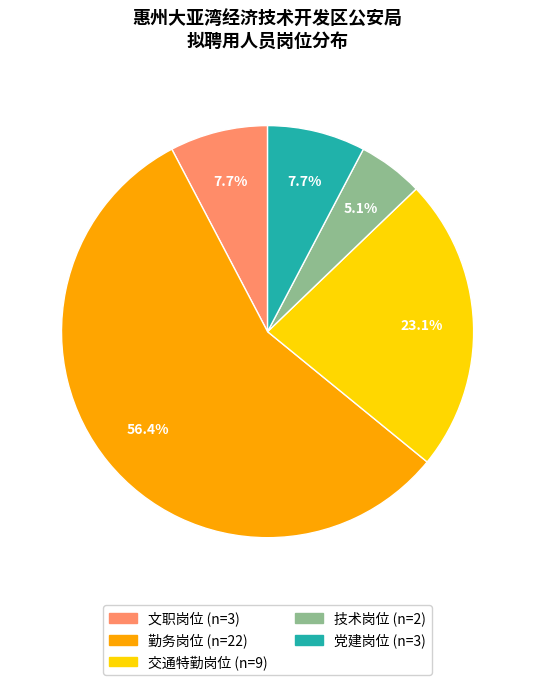

To the nearest percent, what is the combined percentage of 技术岗位 and 交通特勤岗位?

28%